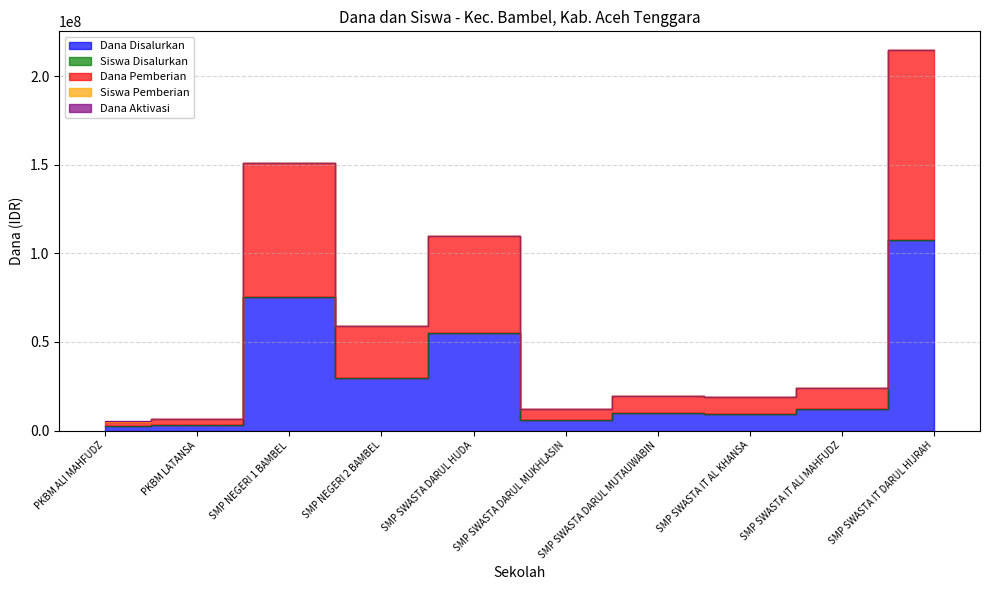

Reading left to right, extract all data points from this chart.

Dana Disalurkan: PKBM ALI MAHFUDZ=2625000	PKBM LATANSA=3375000	SMP NEGERI 1 BAMBEL=75375000	SMP NEGERI 2 BAMBEL=29625000	SMP SWASTA DARUL HUDA=54750000	SMP SWASTA DARUL MUKHLASIN=6000000	SMP SWASTA DARUL MUTAUWABIN=9750000	SMP SWASTA IT AL KHANSA=9375000	SMP SWASTA IT ALI MAHFUDZ=12000000	SMP SWASTA IT DARUL HIJRAH=107250000
Siswa Disalurkan: PKBM ALI MAHFUDZ=5250007	PKBM LATANSA=6750010	SMP NEGERI 1 BAMBEL=150750256	SMP NEGERI 2 BAMBEL=59250102	SMP SWASTA DARUL HUDA=109500180	SMP SWASTA DARUL MUKHLASIN=12000016	SMP SWASTA DARUL MUTAUWABIN=19500034	SMP SWASTA IT AL KHANSA=18750026	SMP SWASTA IT ALI MAHFUDZ=24000038	SMP SWASTA IT DARUL HIJRAH=214500344
Dana Pemberian: PKBM ALI MAHFUDZ=4875007	PKBM LATANSA=6750010	SMP NEGERI 1 BAMBEL=150750256	SMP NEGERI 2 BAMBEL=59250102	SMP SWASTA DARUL HUDA=109500180	SMP SWASTA DARUL MUKHLASIN=12000016	SMP SWASTA DARUL MUTAUWABIN=19500034	SMP SWASTA IT AL KHANSA=18750026	SMP SWASTA IT ALI MAHFUDZ=24000038	SMP SWASTA IT DARUL HIJRAH=214500344
Siswa Pemberian: PKBM ALI MAHFUDZ=4875004	PKBM LATANSA=6750005	SMP NEGERI 1 BAMBEL=150750128	SMP NEGERI 2 BAMBEL=59250051	SMP SWASTA DARUL HUDA=109500090	SMP SWASTA DARUL MUKHLASIN=12000008	SMP SWASTA DARUL MUTAUWABIN=19500017	SMP SWASTA IT AL KHANSA=18750013	SMP SWASTA IT ALI MAHFUDZ=24000019	SMP SWASTA IT DARUL HIJRAH=214500172